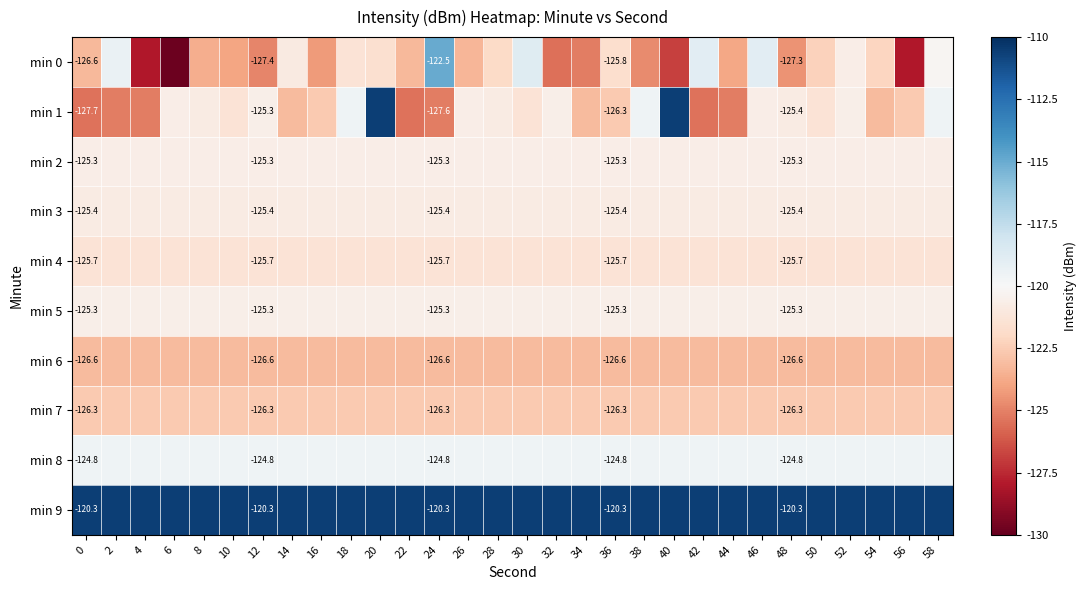

At which category is the sum across all series the highest?

20